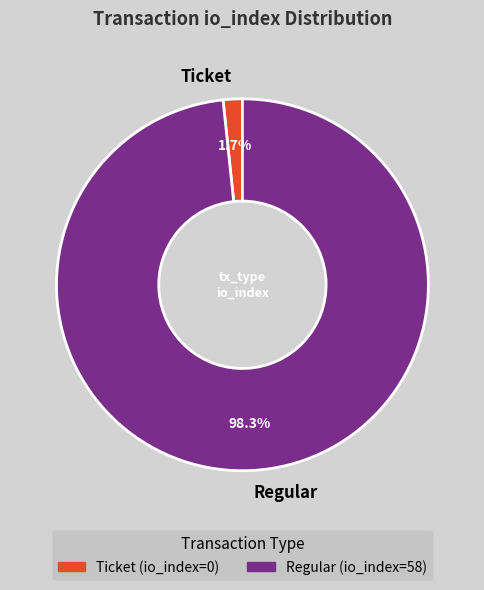

Which slice represents more than half of the pie?

Regular